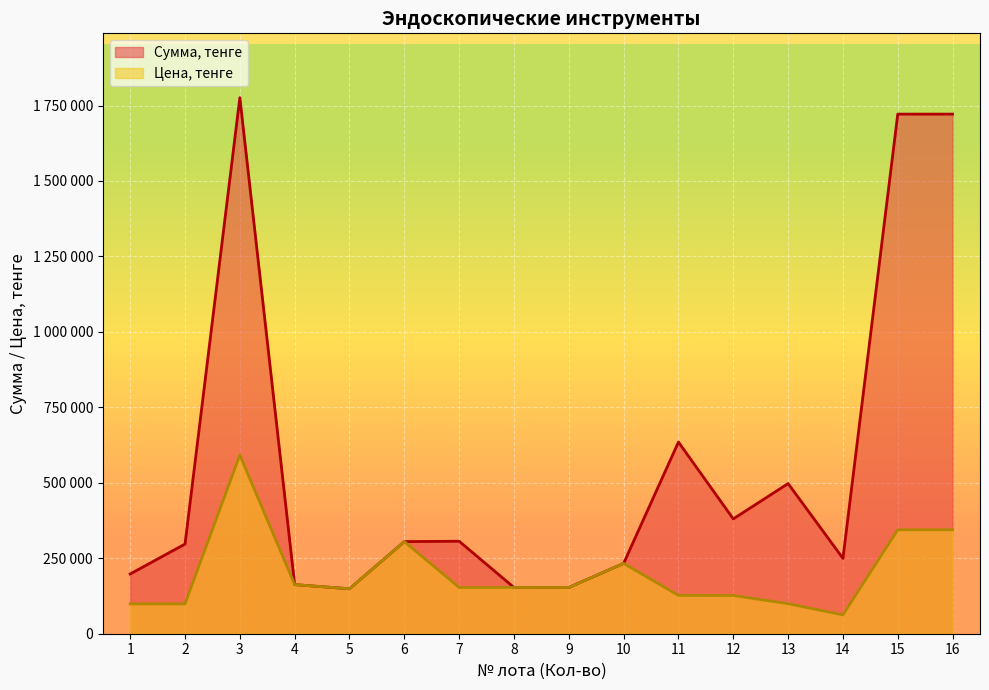

What is the total value across all series at 13?

597000